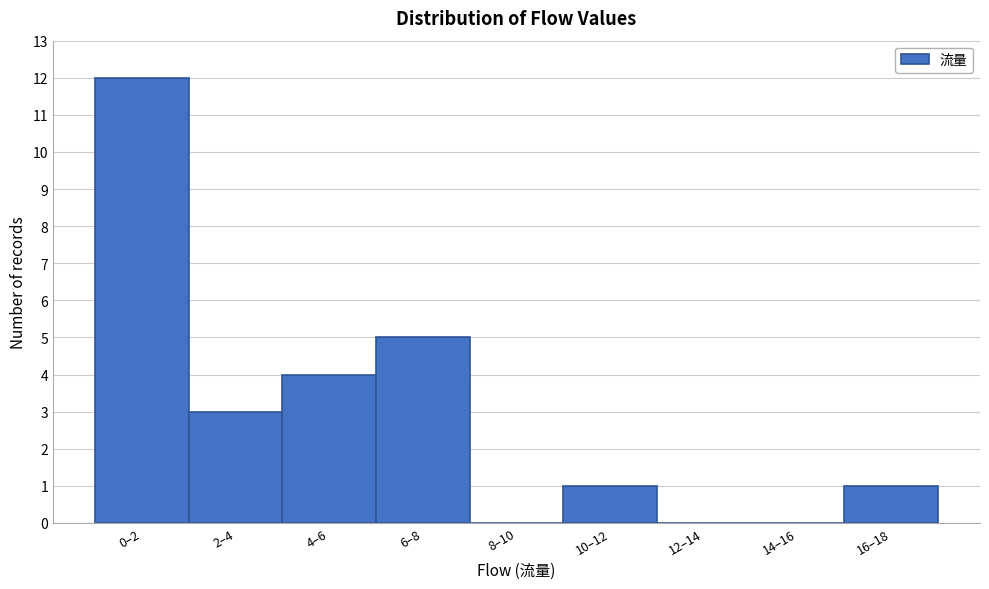

Reading left to right, list all the values displayed in this chart.

0–2=12	2–4=3	4–6=4	6–8=5	8–10=0	10–12=1	12–14=0	14–16=0	16–18=1